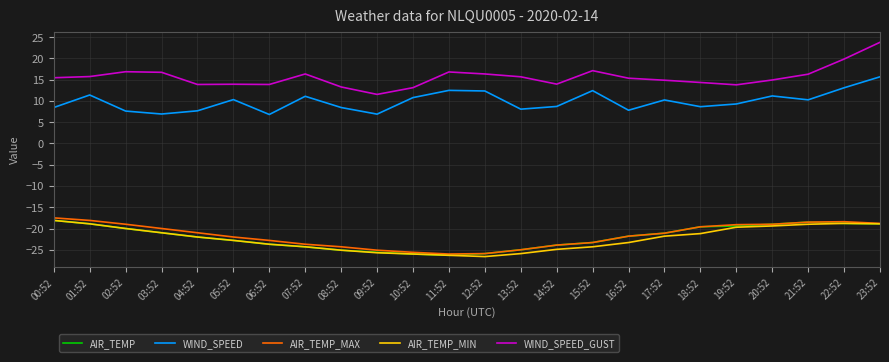

True or false: WIND_SPEED and AIR_TEMP_MAX cross at least once.

False